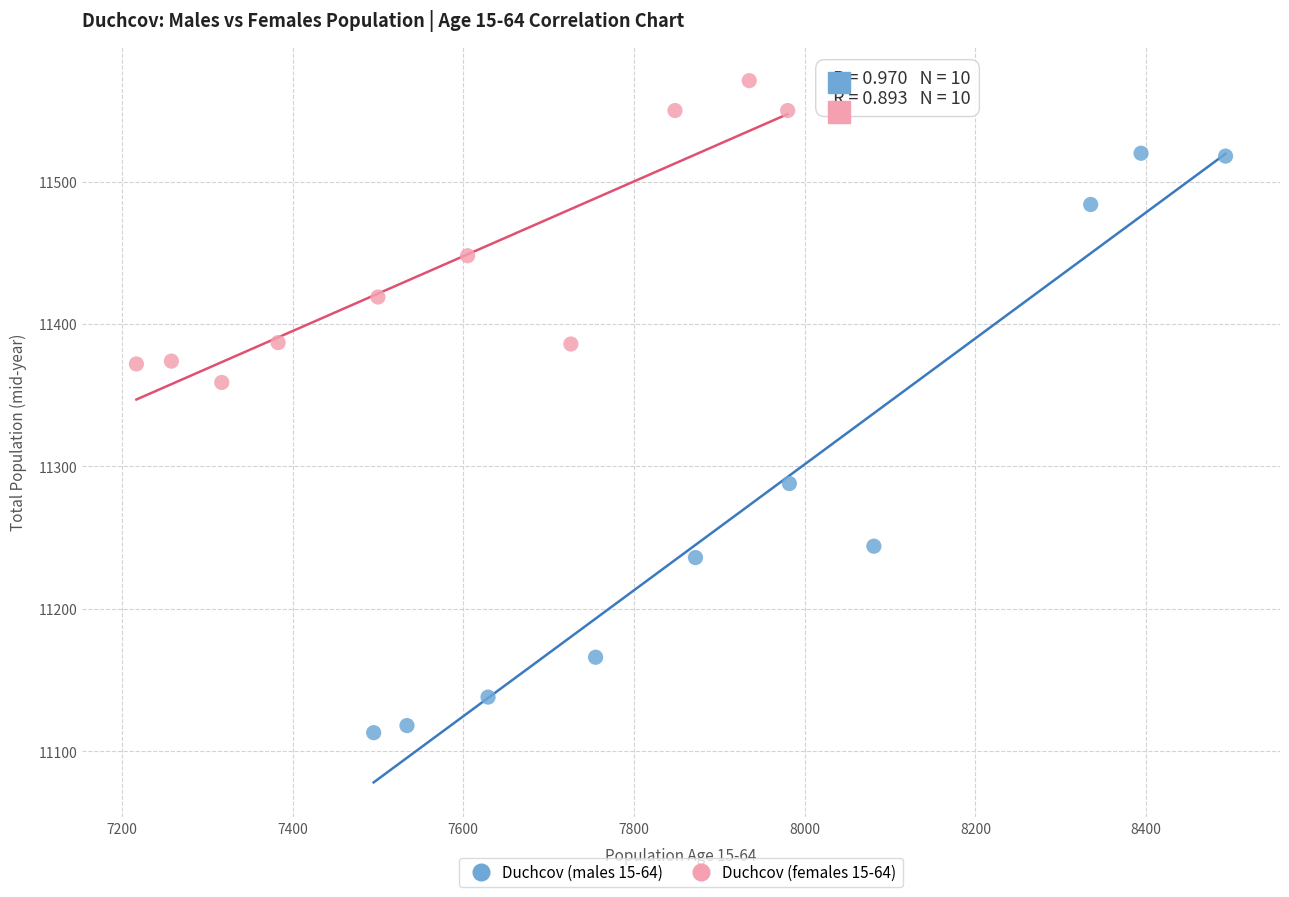

Which series has the largest Y range (max minus min)?

Duchcov (males 15-64)